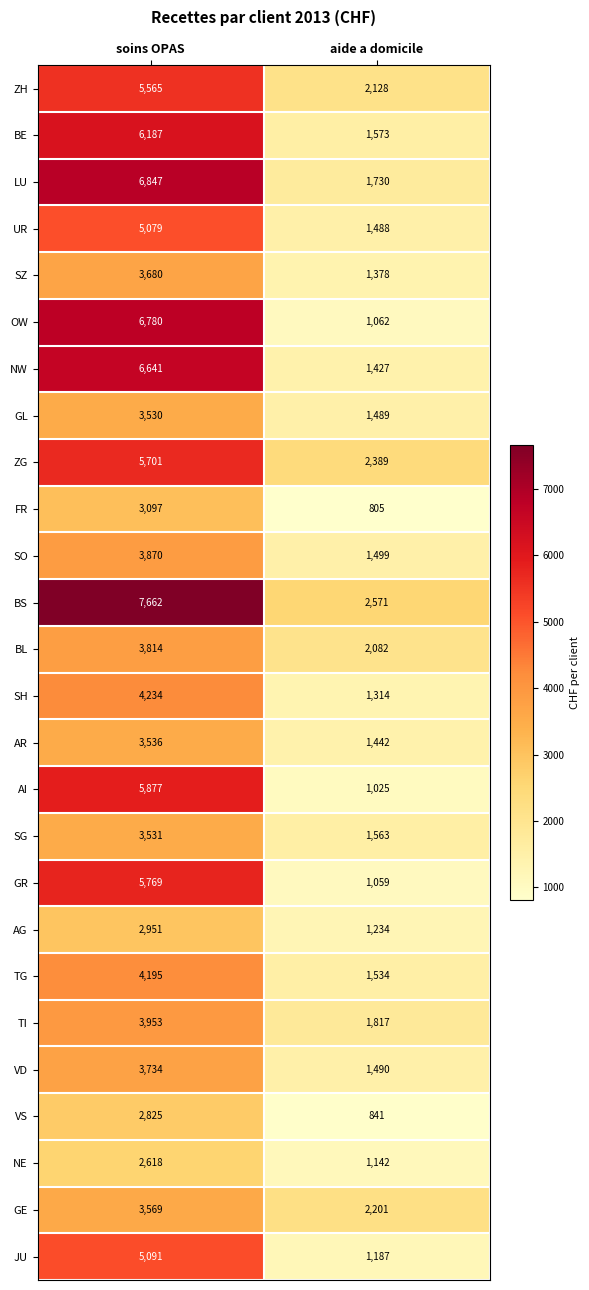

At which label does SO reach its peak?

soins OPAS